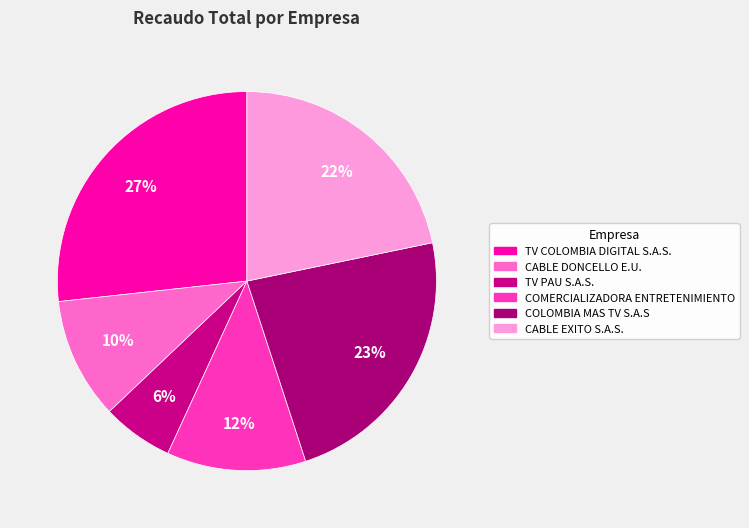

Is CABLE DONCELLO E.U. the majority of the pie?

No